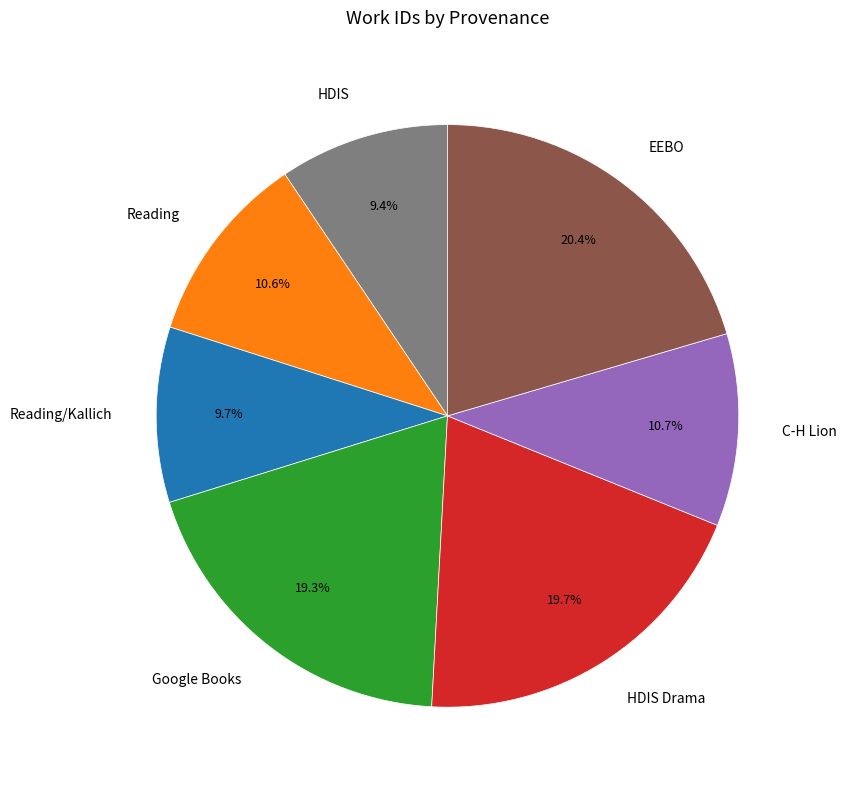

Combined, what portion of the pie is EEBO and Reading?

31.1%